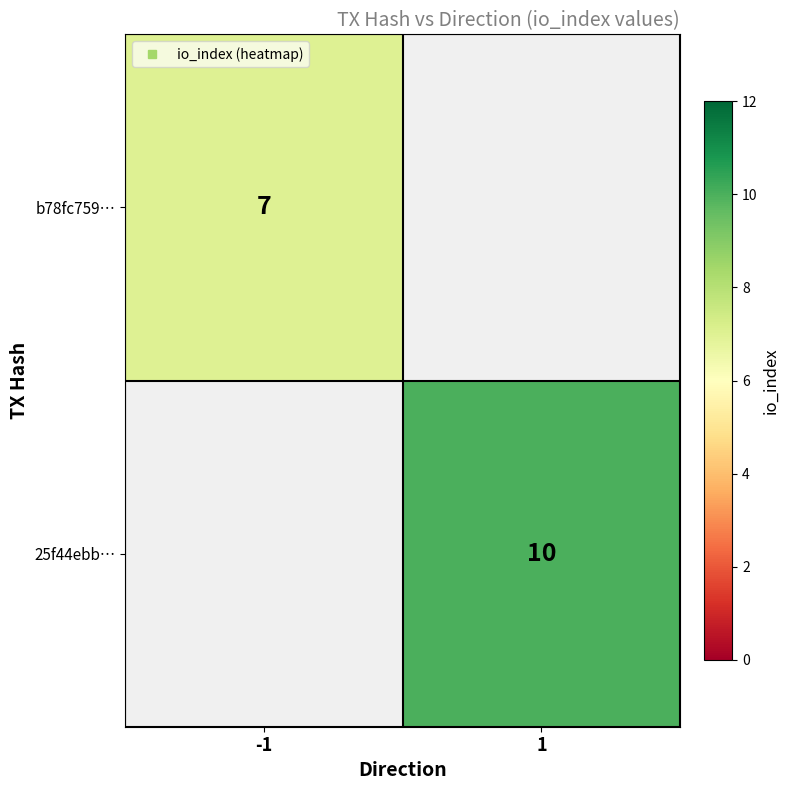

At how many categories does at least one series exceed 9?

1